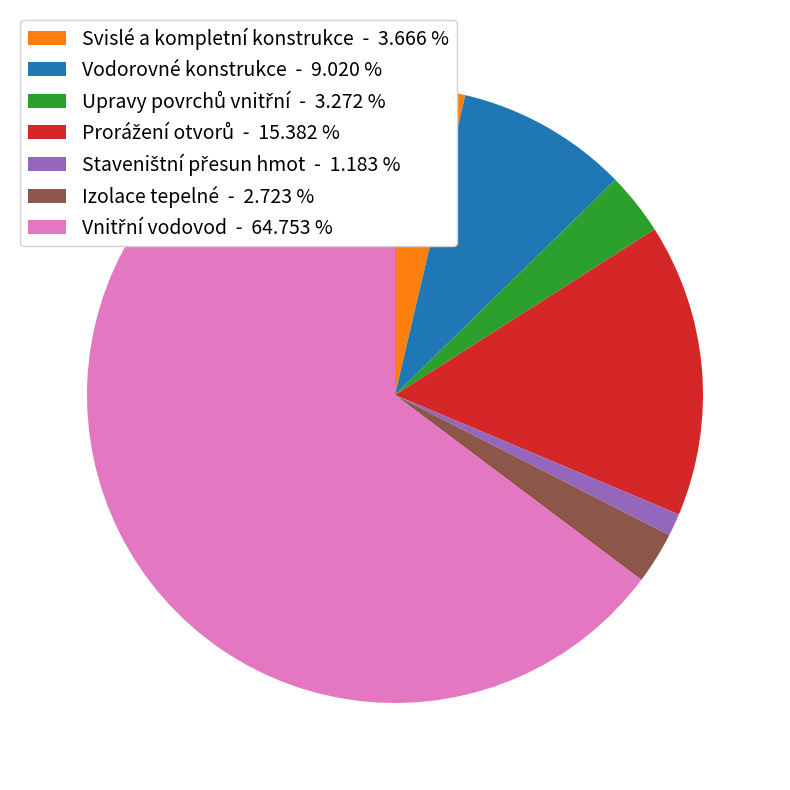

Between Svislé a kompletní konstrukce - 3.666 % and Vodorovné konstrukce - 9.020 %, which is larger?

Vodorovné konstrukce - 9.020 %